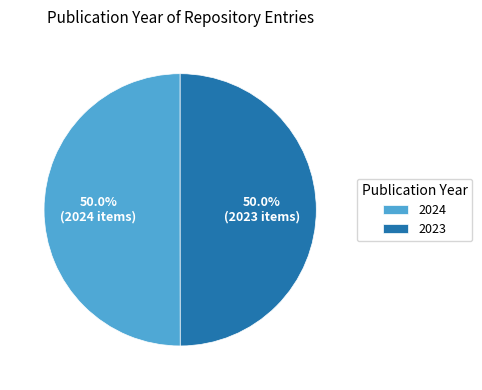

Do 2023 and 2024 together represent more than half of the pie?

Yes